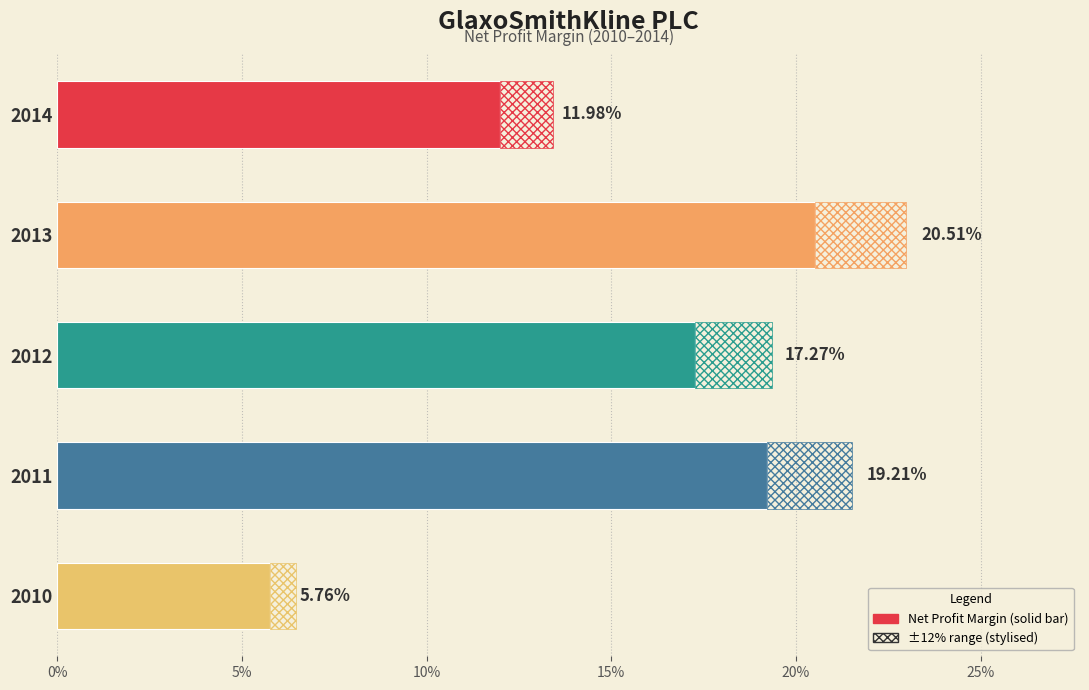

Are the bars grouped side by side (vs. stacked)?

No